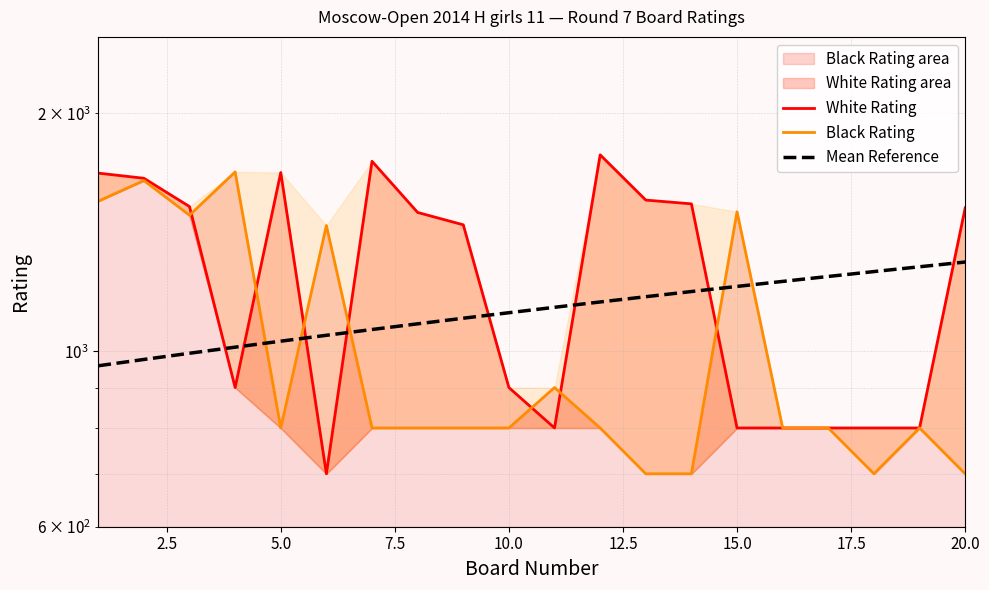

Does the chart have visible grid lines?

Yes